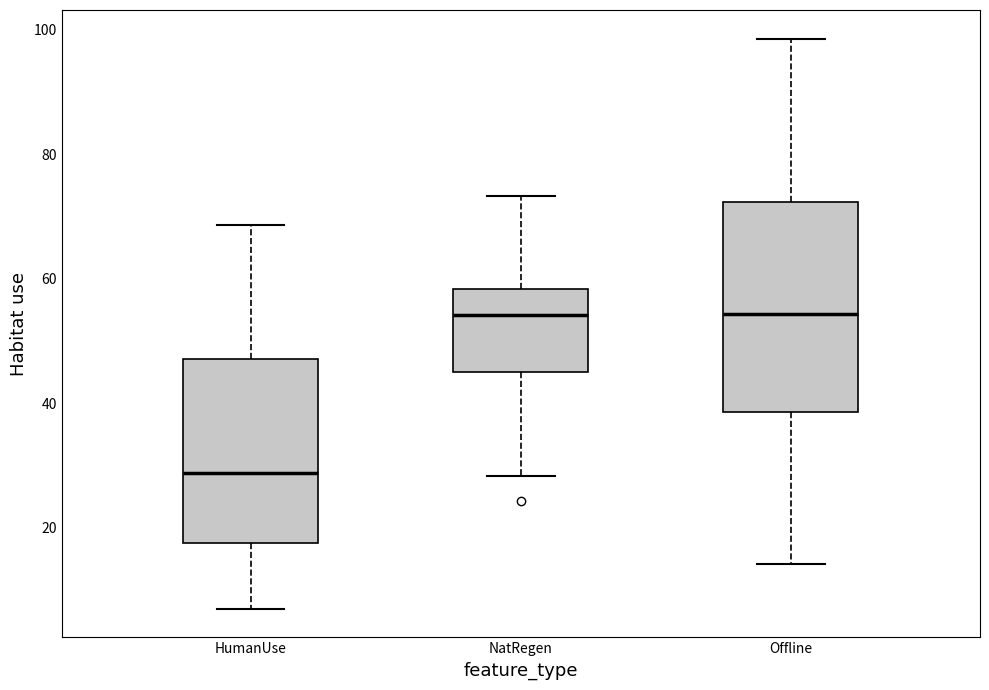

Comparing the boxes themselves (not the whiskers), which one is the tallest?

Offline